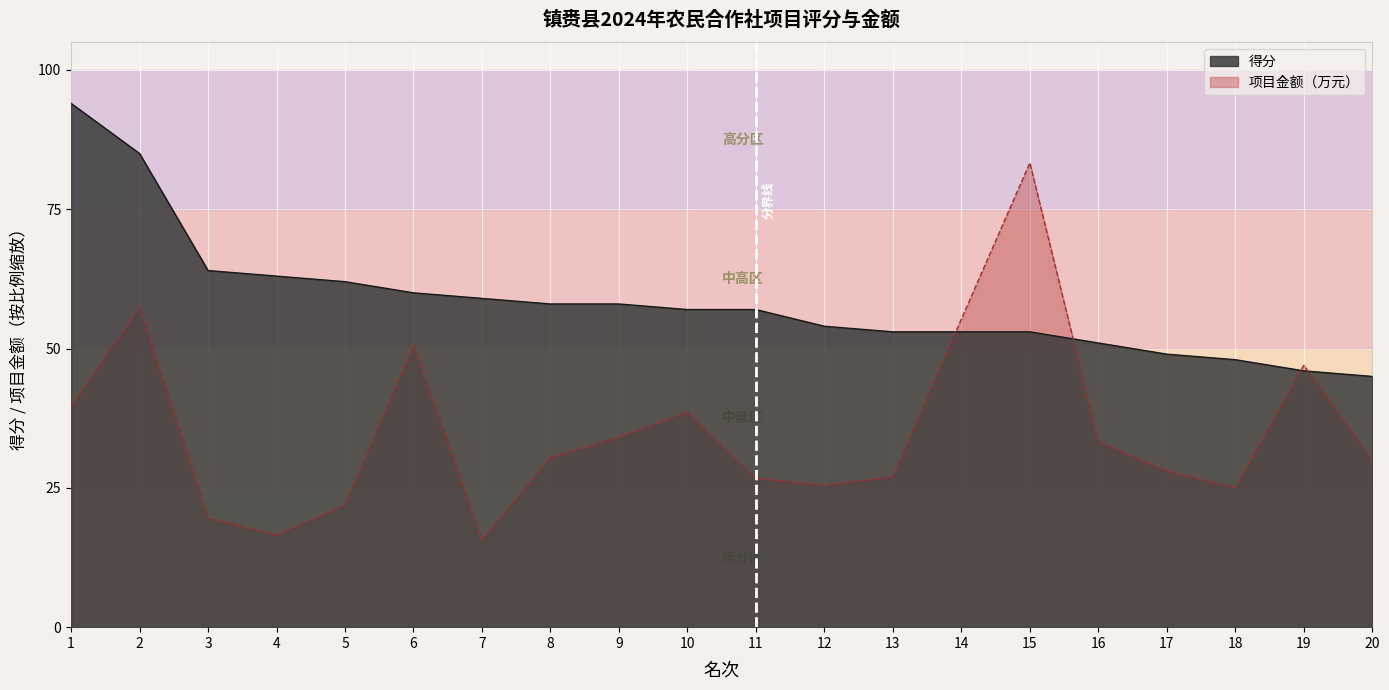

Reading left to right, what are all the values shown in this chart?

得分: 94.0	85.0	64.0	63.0	62.0	60.0	59.0	58.0	58.0	57.0	57.0	54.0	53.0	53.0	53.0	51.0	49.0	48.0	46.0	45.0
项目金额: 39.7	57.3	19.6	16.5	21.9	50.5	15.7	30.4	34.1	38.6	26.7	25.5	27.0	55.3	83.3	33.3	28.0	25.0	47.0	30.0